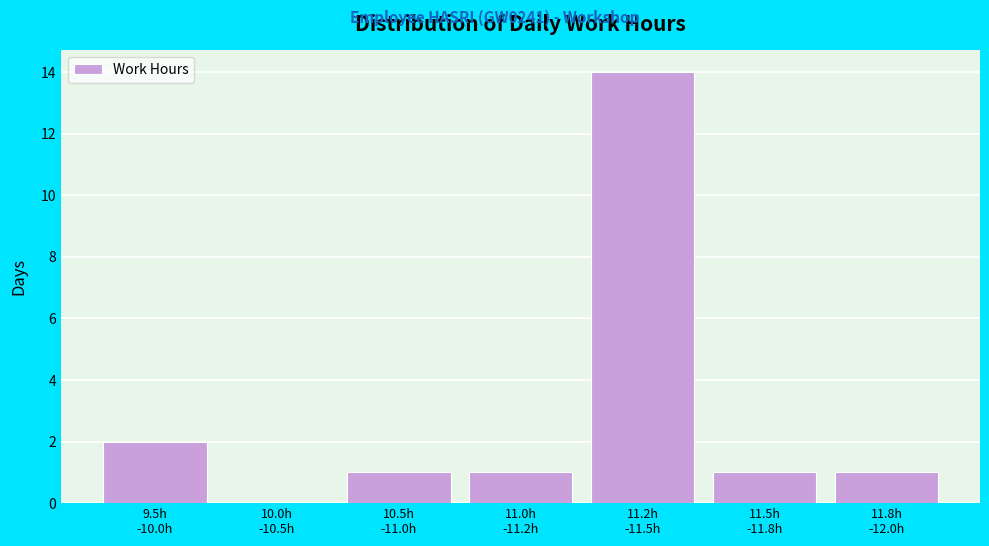

What is the sum of all values?

20